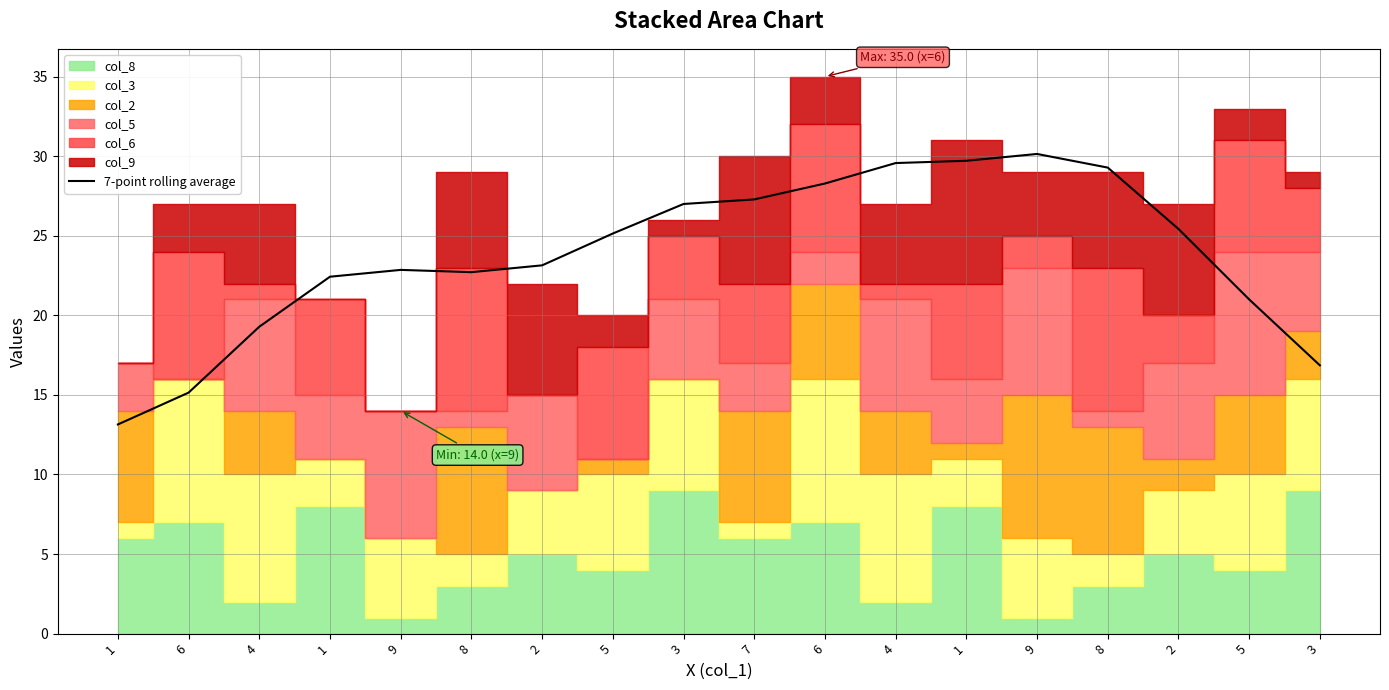

What is the change in value from 4 to 5?

+5.9